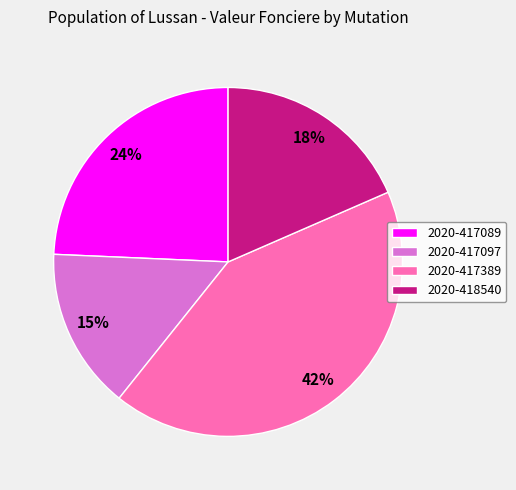

Does 2020-417389 account for over 50% of the chart?

No